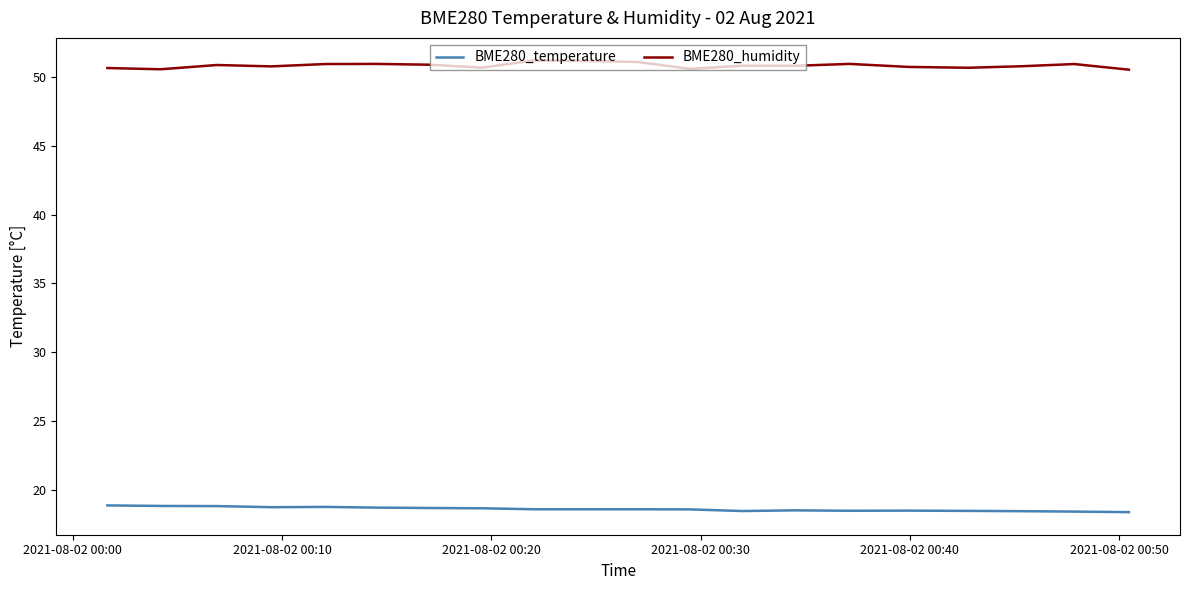

What is the greatest value displayed?

51.2